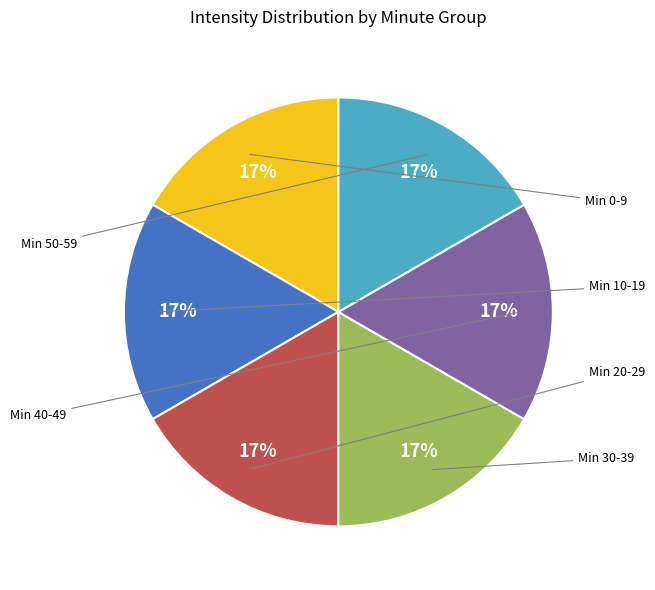

To the nearest percent, what is the average slice percentage?

17%